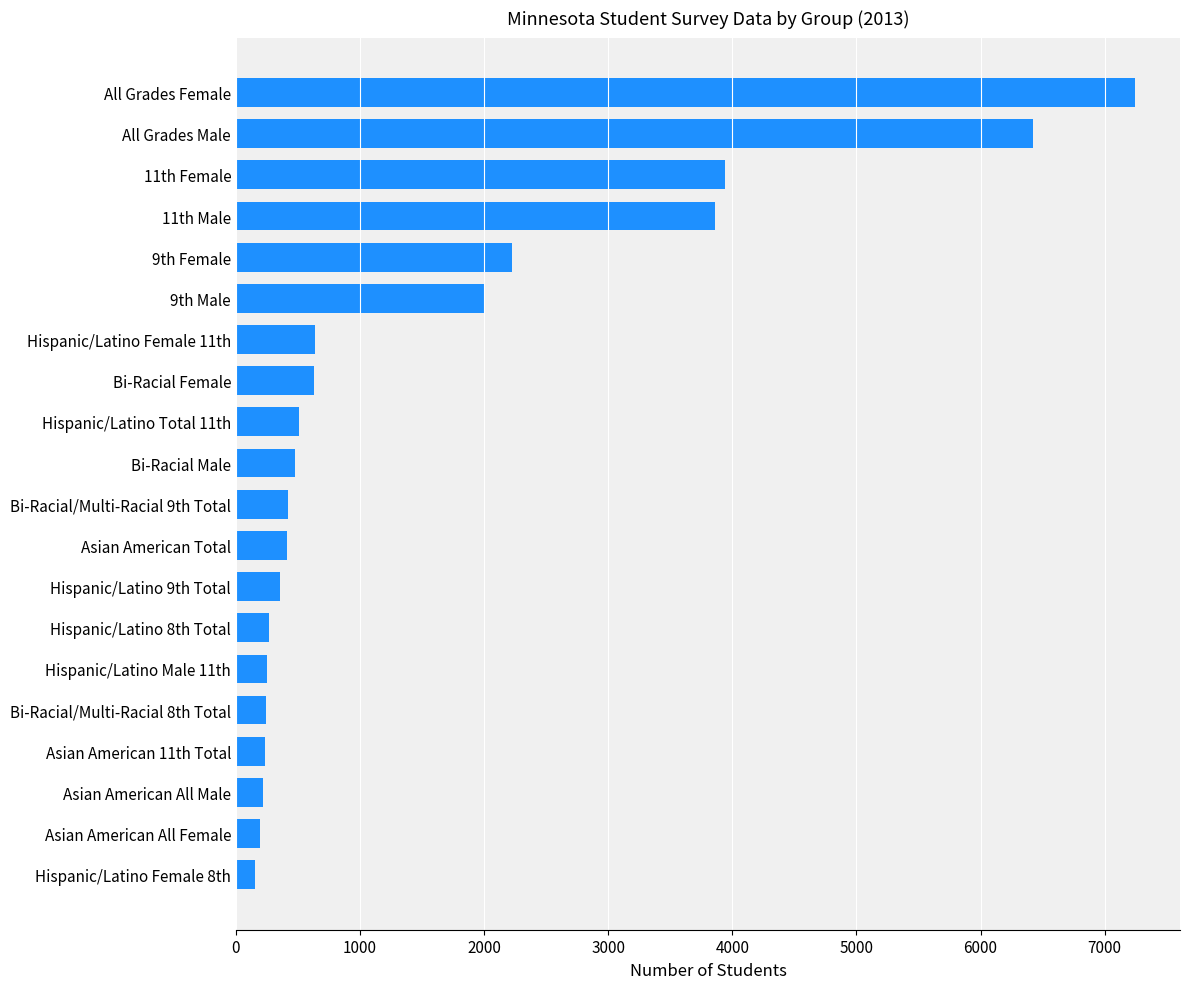

At which label is the value closest to 3699?

11th Male